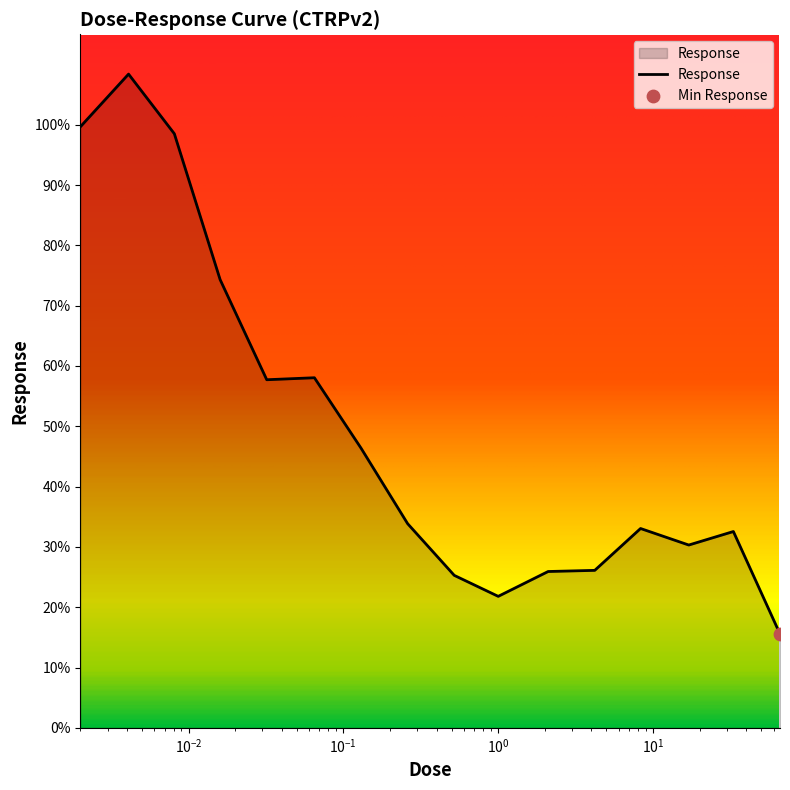

What is the greatest value displayed?

108.4